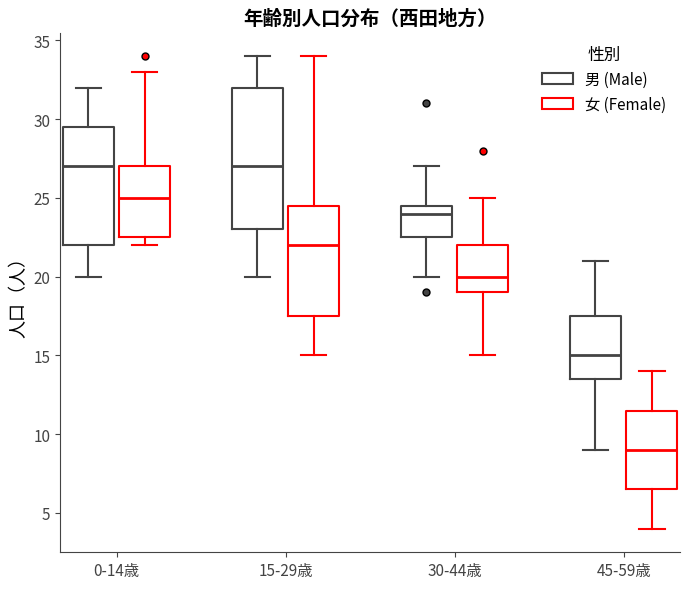

Where does the lower whisker of the box for 30-44歳 (男 (Male)) end on the y-axis? The values are not printed on the chart, so give them approximately, as read against the axis.

20.0